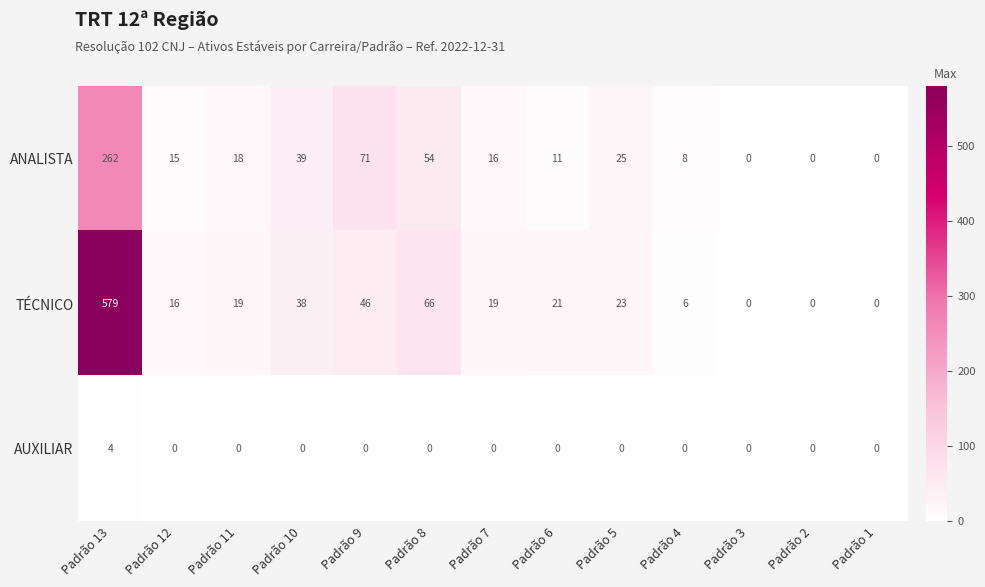

What is the greatest value displayed?

579